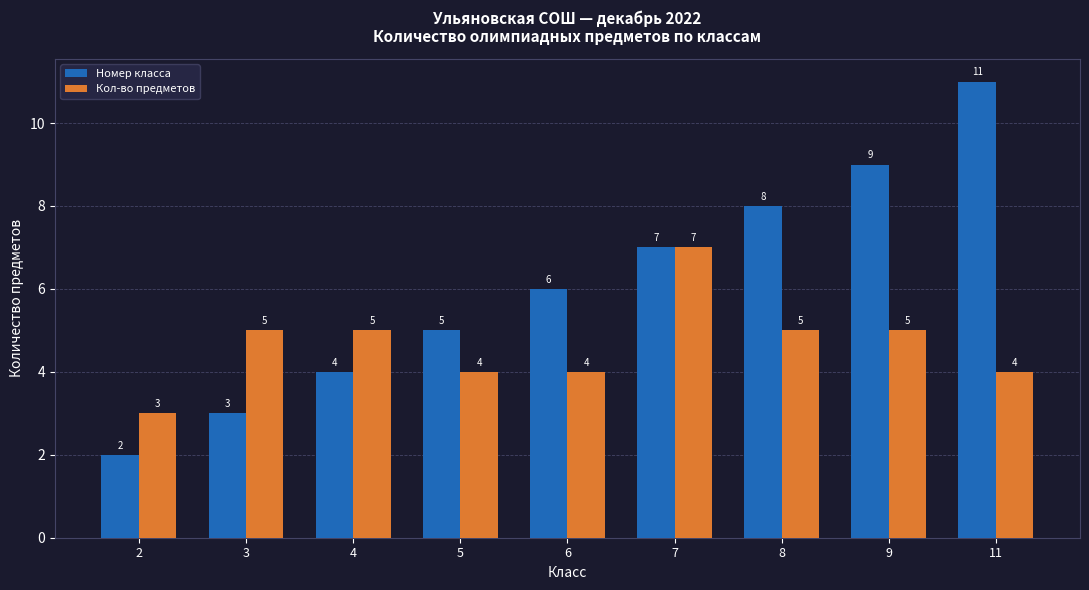

Which series has the widest spread of values?

Номер класса